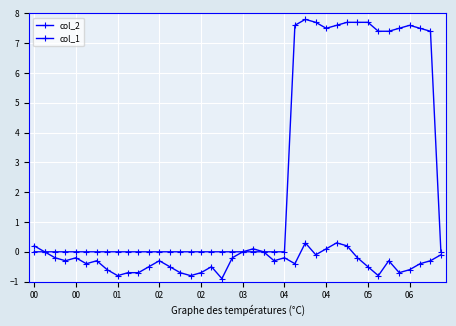

True or false: col_2 and col_1 intersect in this chart.

False